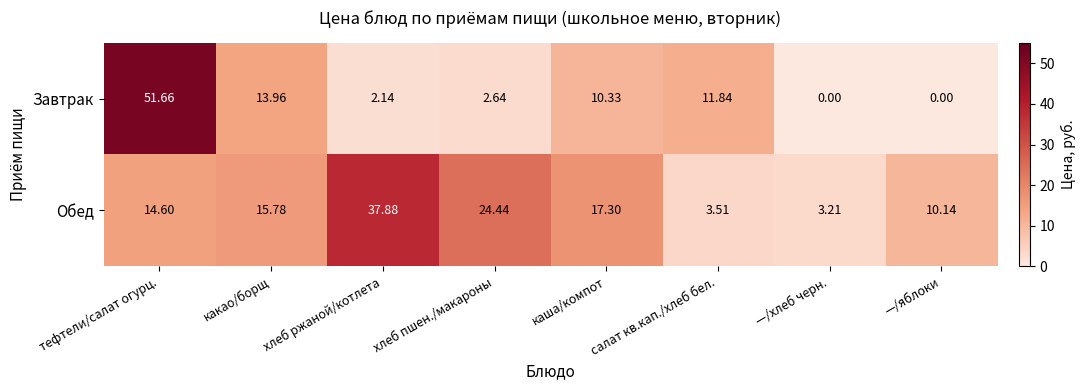

At which label is Обед closest to 20?

каша/компот